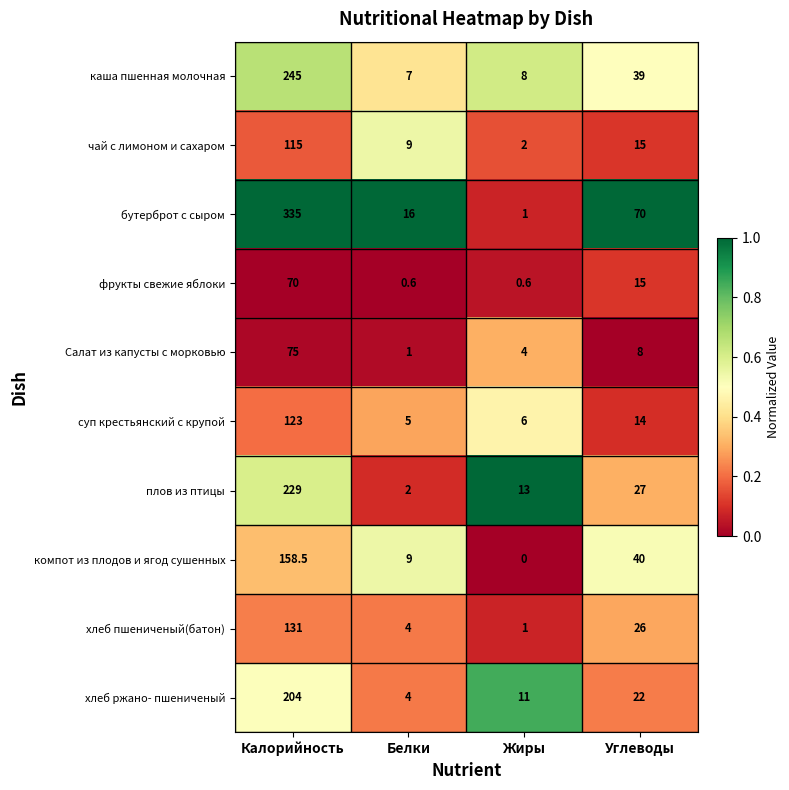

Is it true that плов из птицы equals 7.2 at Жиры?

False